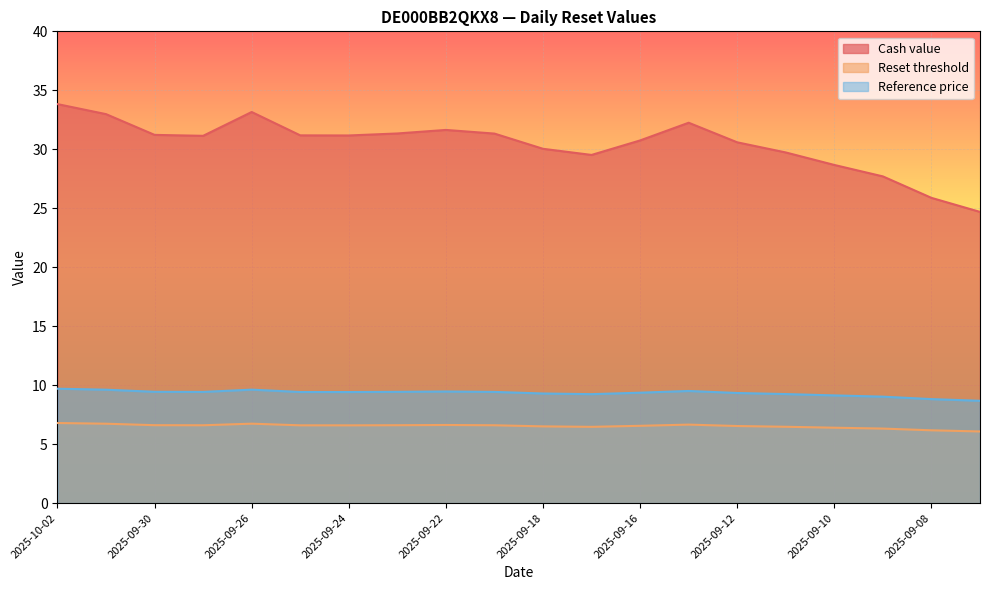

Which category has the lowest value across all series?

2025-09-05